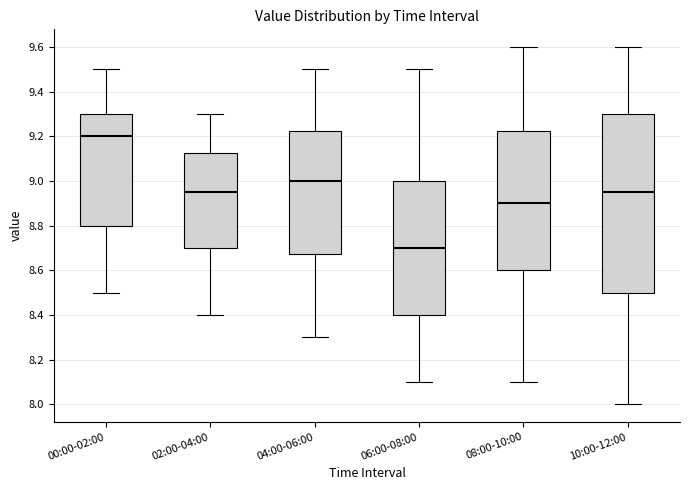

Where is the lower edge of the box for 08:00-10:00 on the y-axis? The values are not printed on the chart, so give them approximately, as read against the axis.

8.60